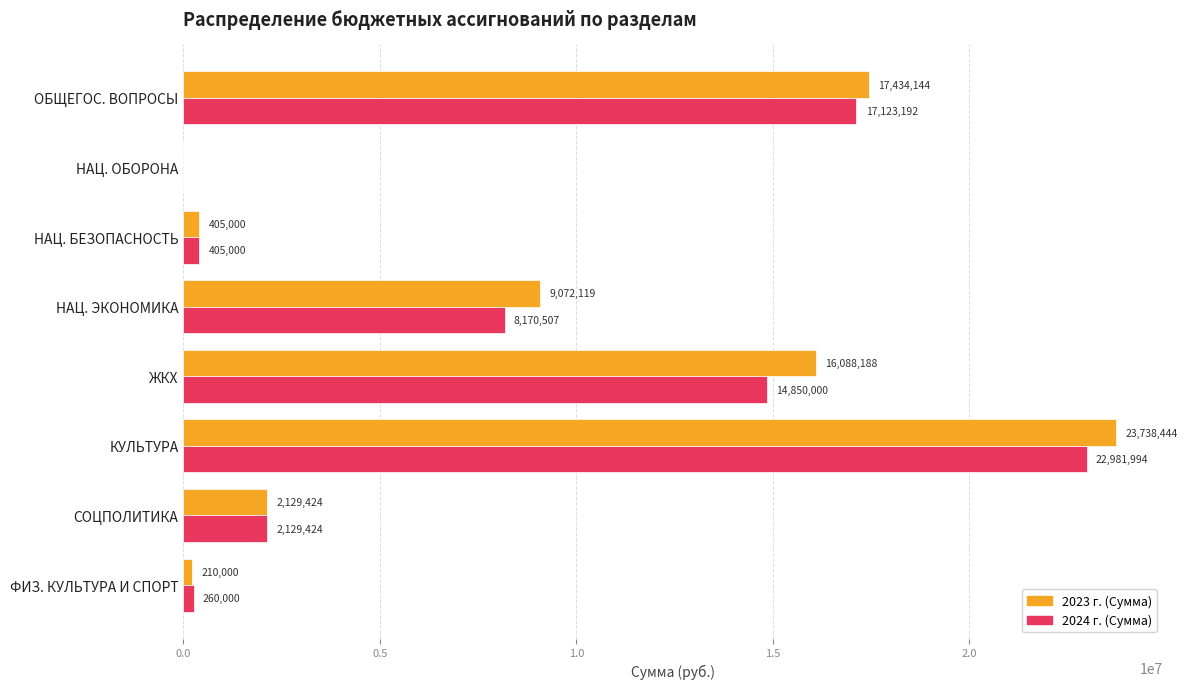

At which category is the sum across all series the highest?

КУЛЬТУРА